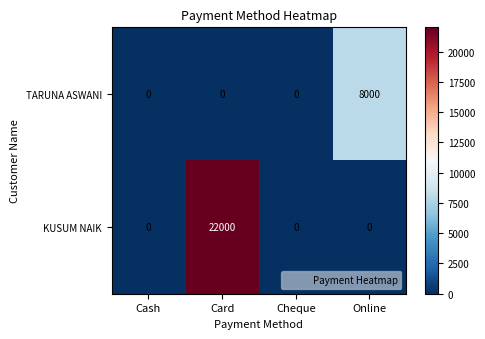

Between Cash and Card, which series saw the biggest shift?

KUSUM NAIK